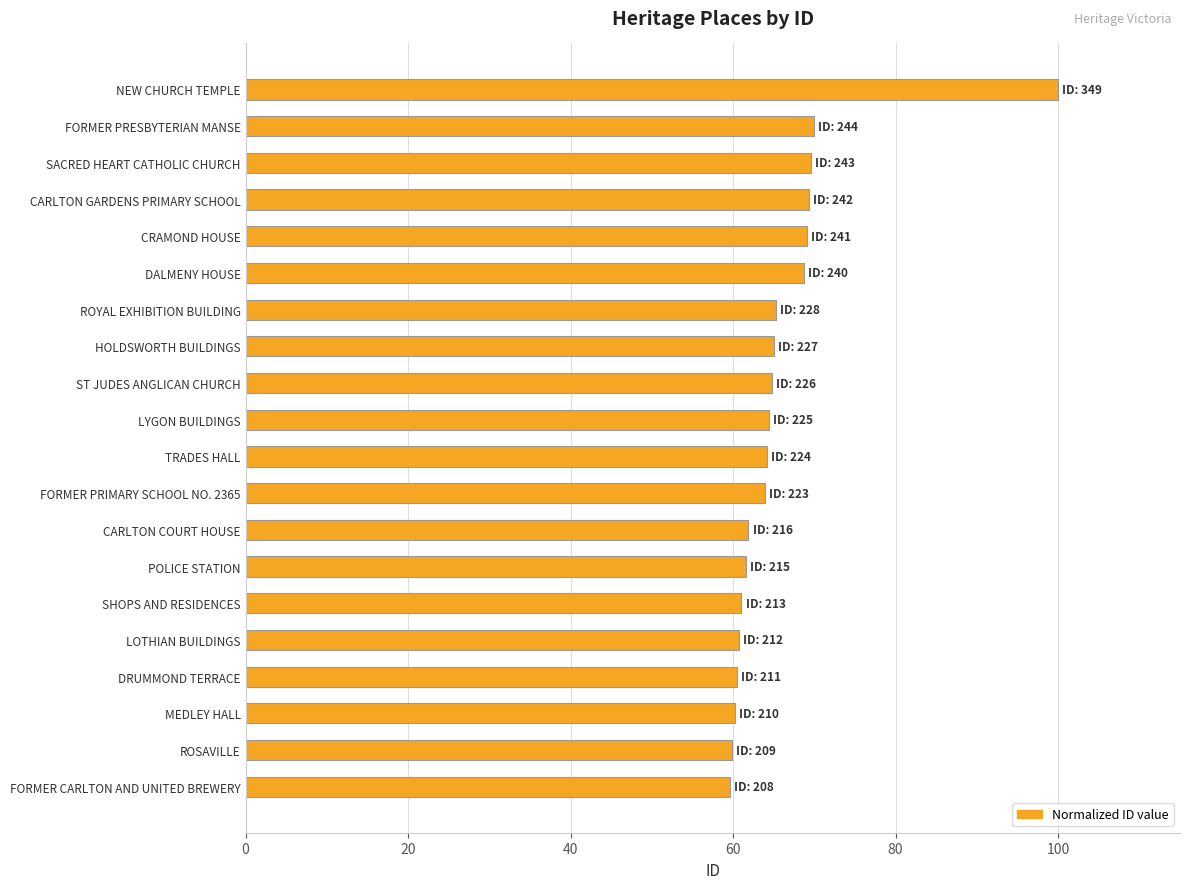

What is the difference between the second highest and second lowest values?

10.0